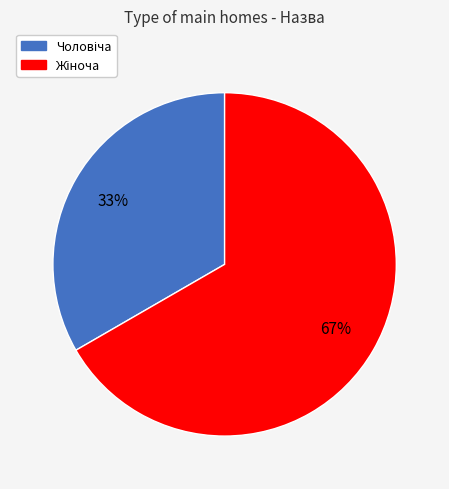

Is there any slice that represents more than half of the pie?

Yes